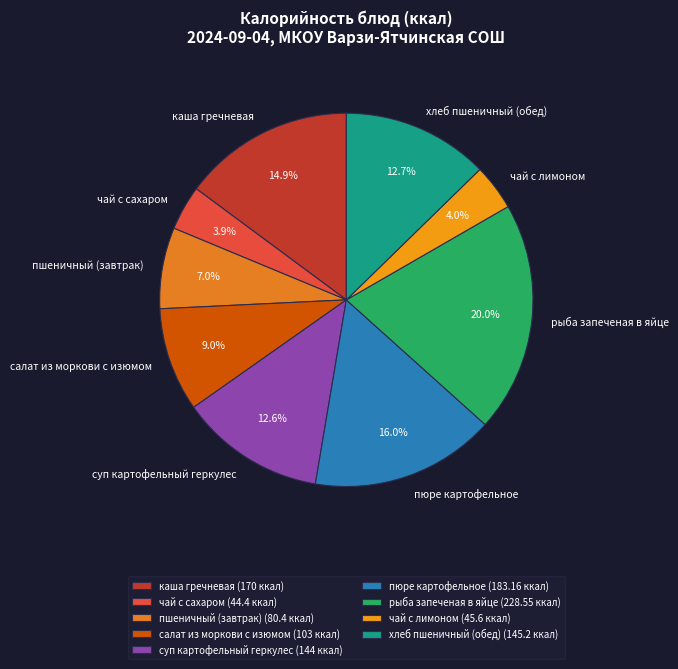

Is there a majority slice in this chart?

No